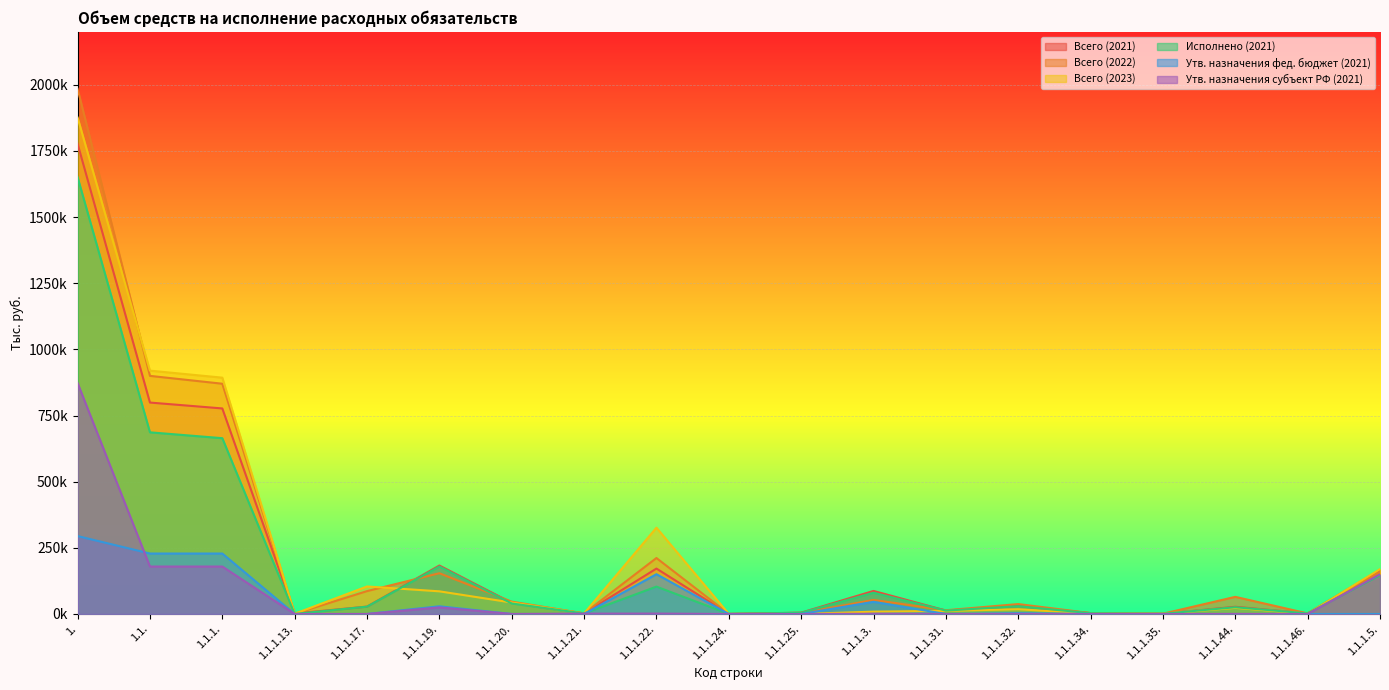

Between 1.1.1.13. and 1.1.1.32., which series saw the biggest shift?

Всего (2022)